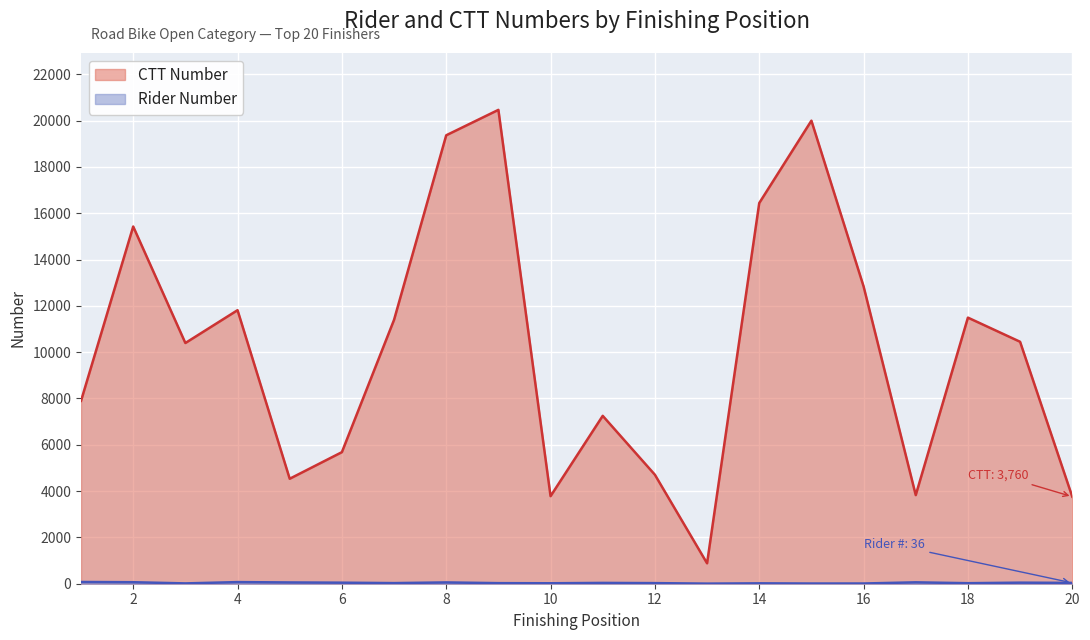

What is the sum of all Rider Number values?

719